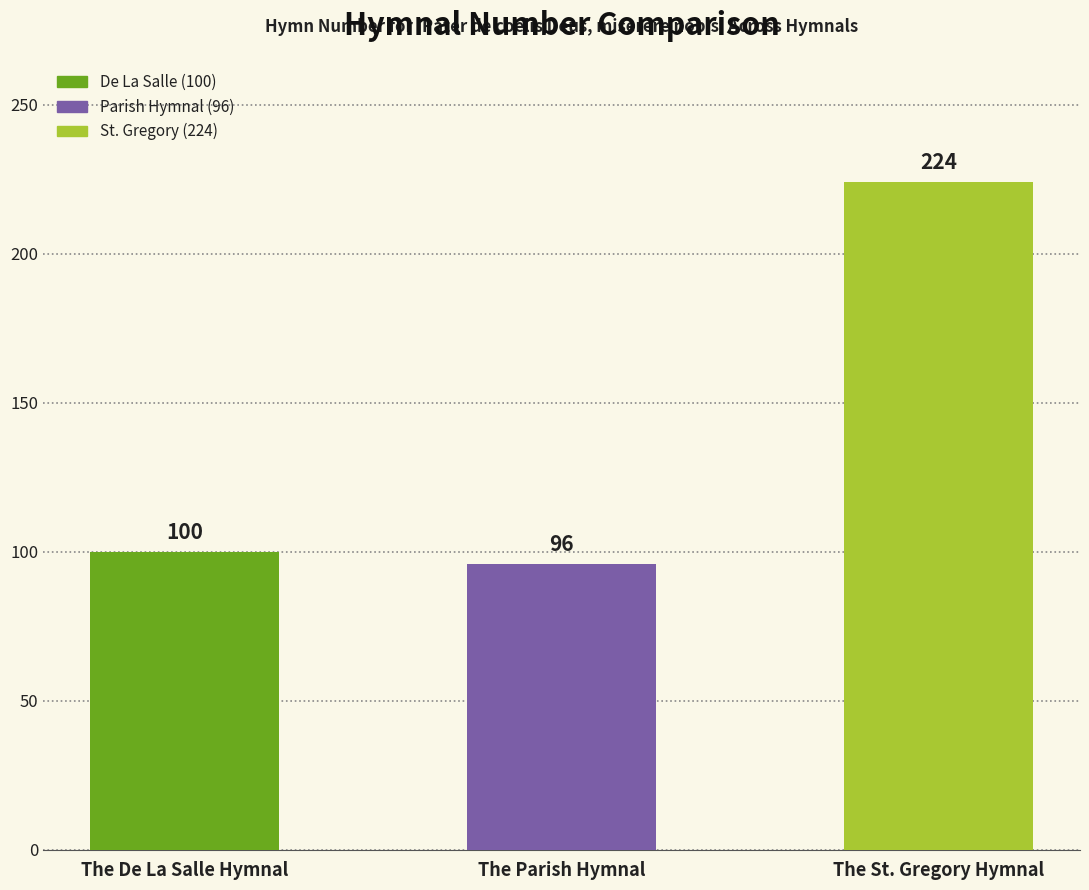

Are the bars grouped side by side (vs. stacked)?

No